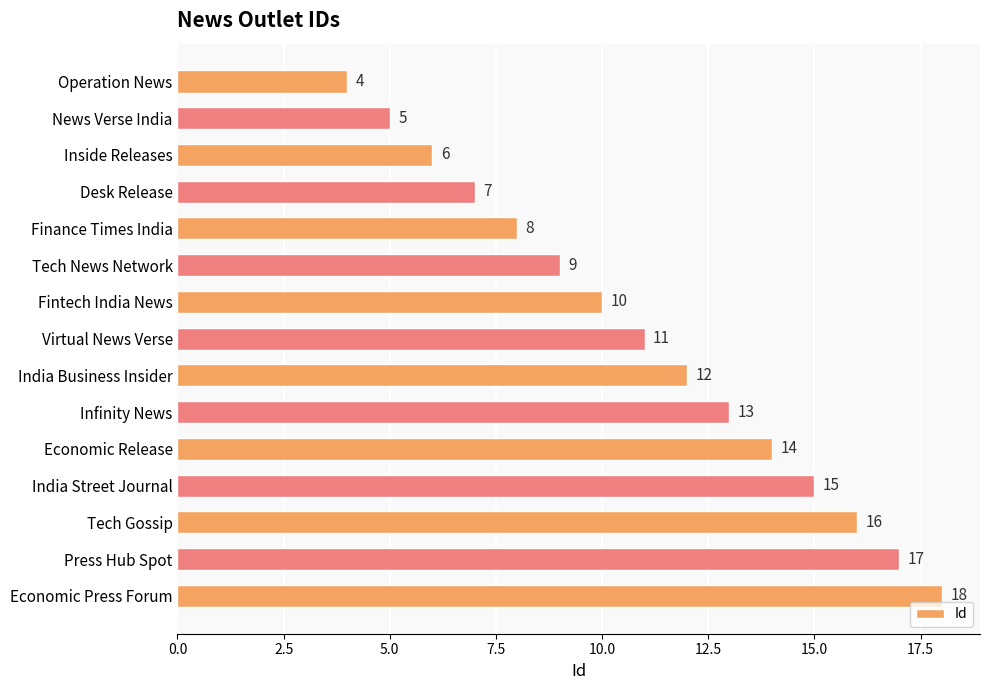

Reading top to bottom, extract all data points from this chart.

Operation News=4	News Verse India=5	Inside Releases=6	Desk Release=7	Finance Times India=8	Tech News Network=9	Fintech India News=10	Virtual News Verse=11	India Business Insider=12	Infinity News=13	Economic Release=14	India Street Journal=15	Tech Gossip=16	Press Hub Spot=17	Economic Press Forum=18